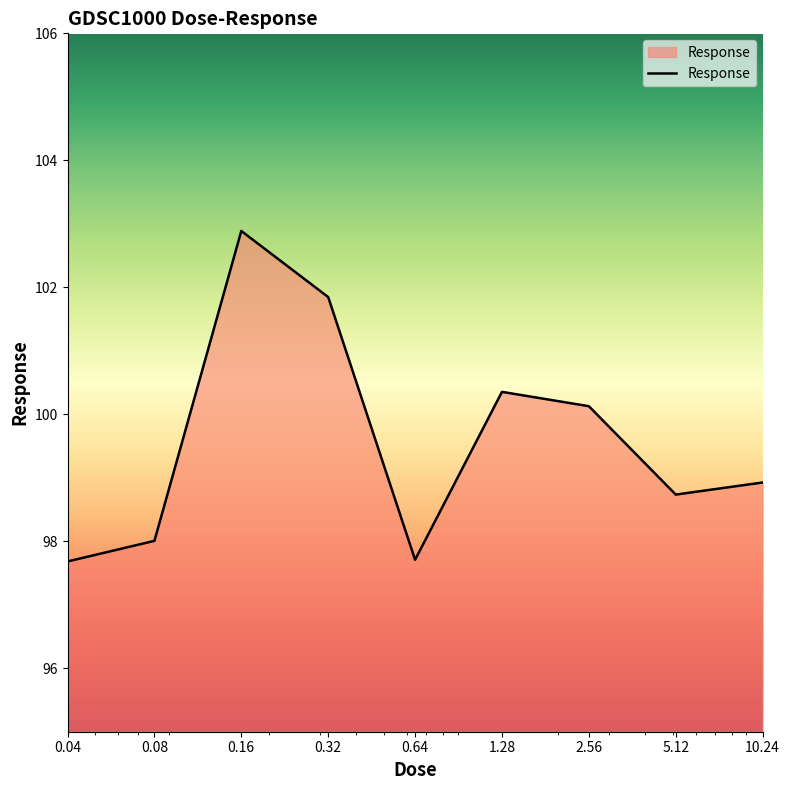

What is the maximum value shown in the chart?

102.9